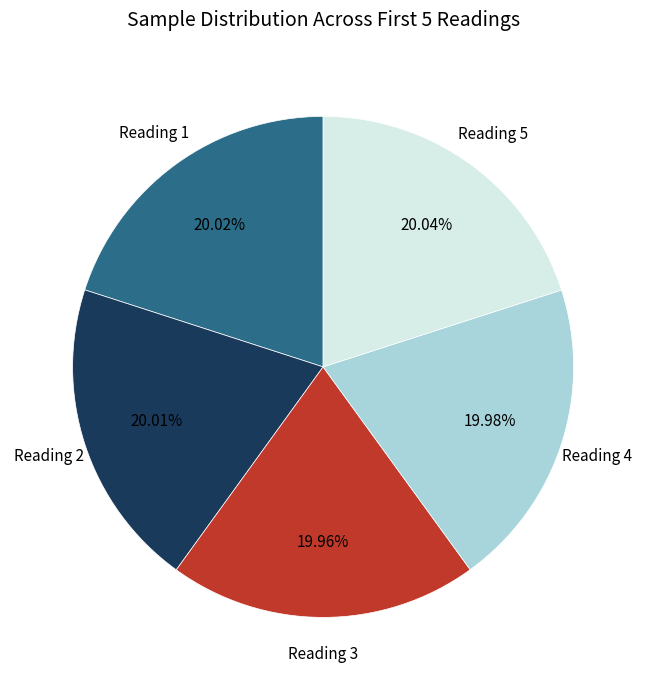

Does Reading 4 represent more than half of the total?

No